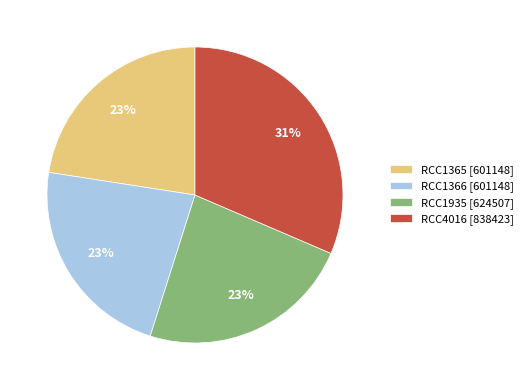

Is it true that RCC4016 is 26% of the pie?

False